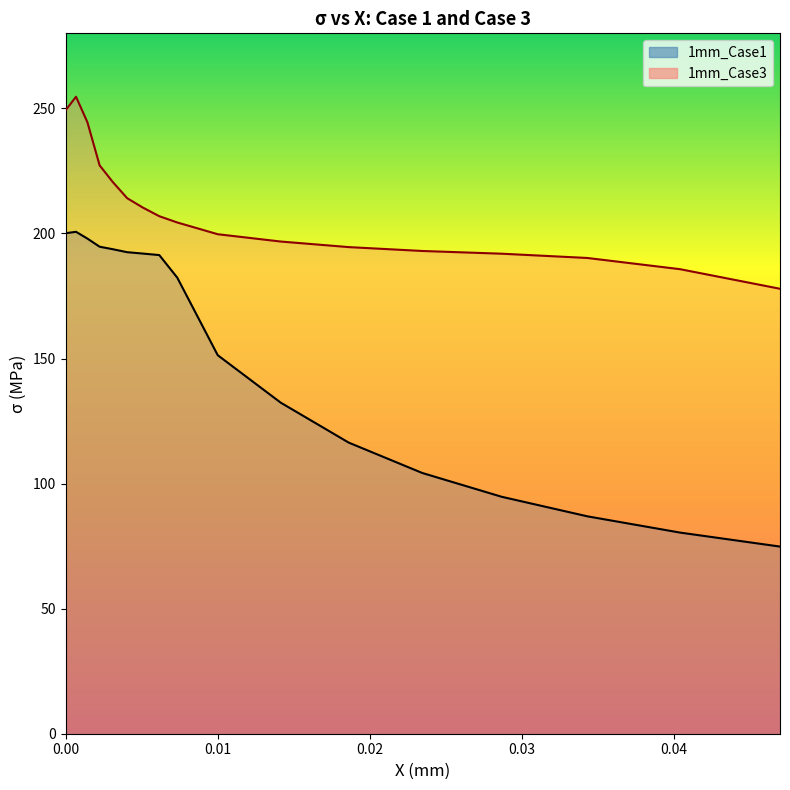

Which series has the largest total across all categories?

1mm_Case3